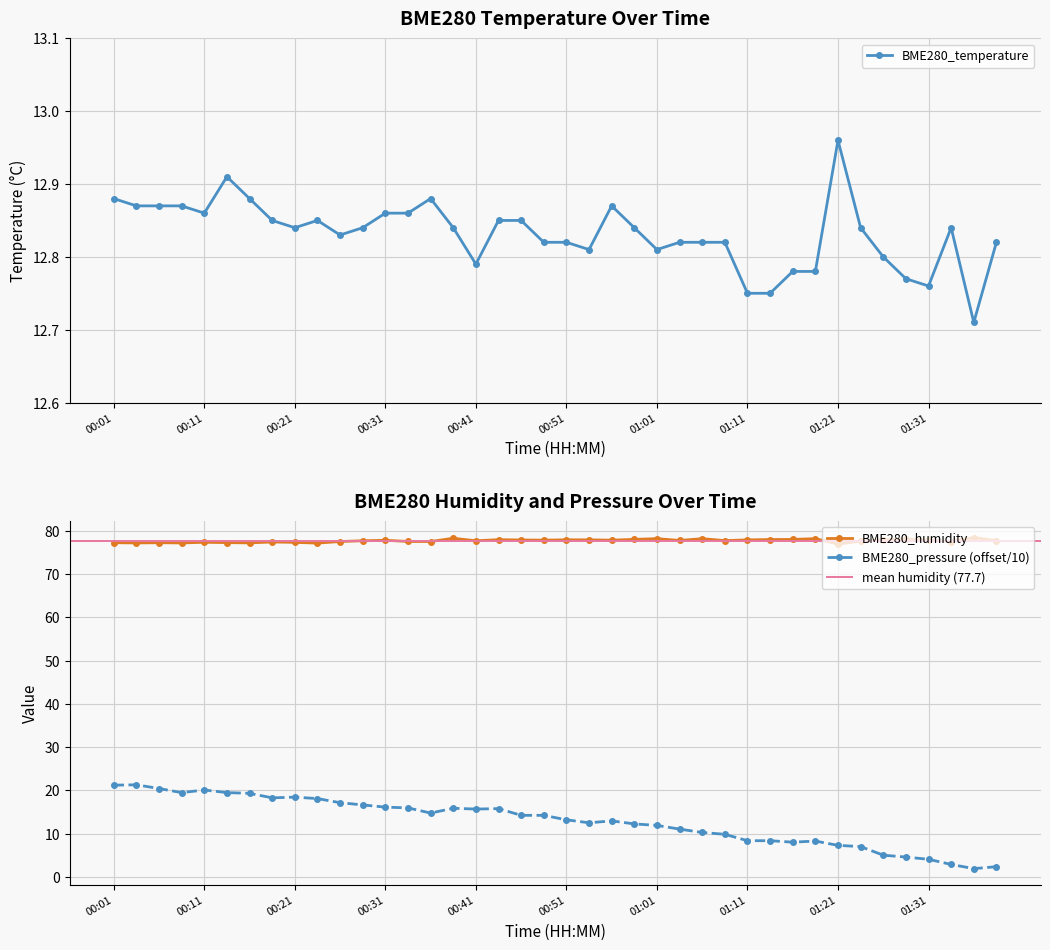

Where is BME280_temperature nearest to the value 12?

38